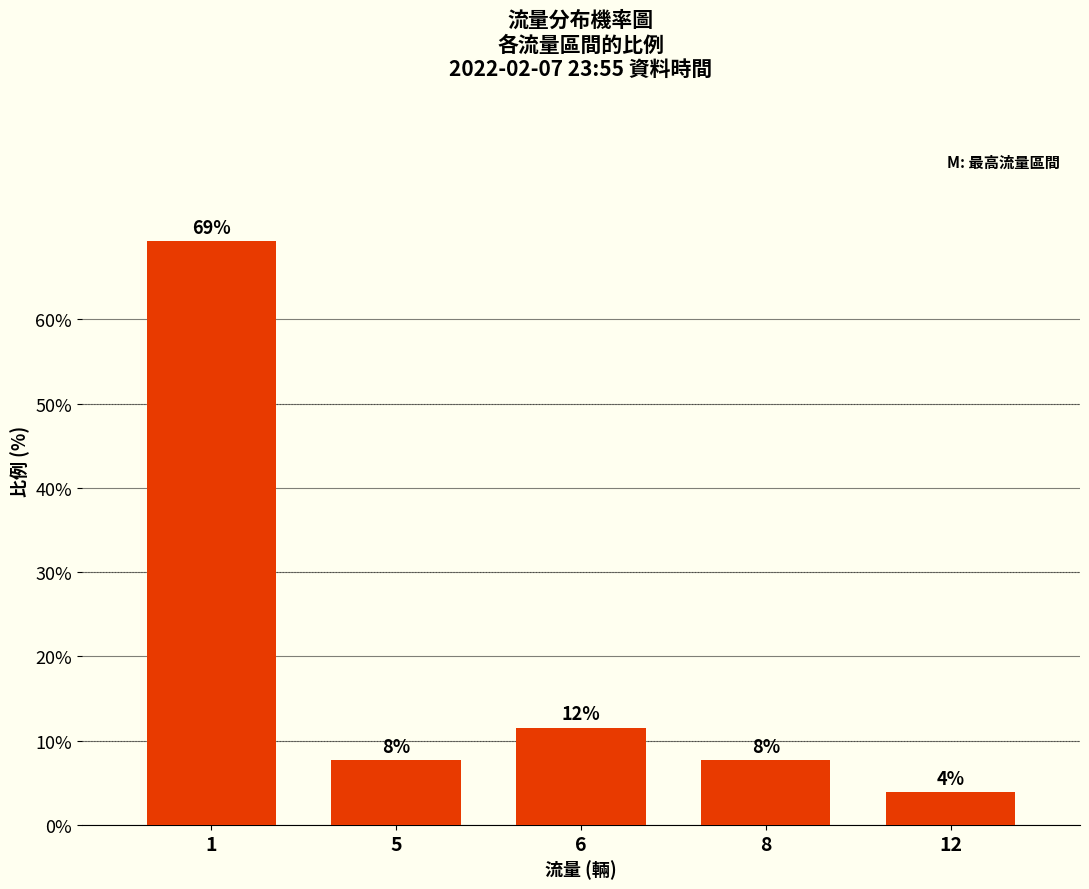

The chart shows a value of 3.1 at 6. True or false?

False